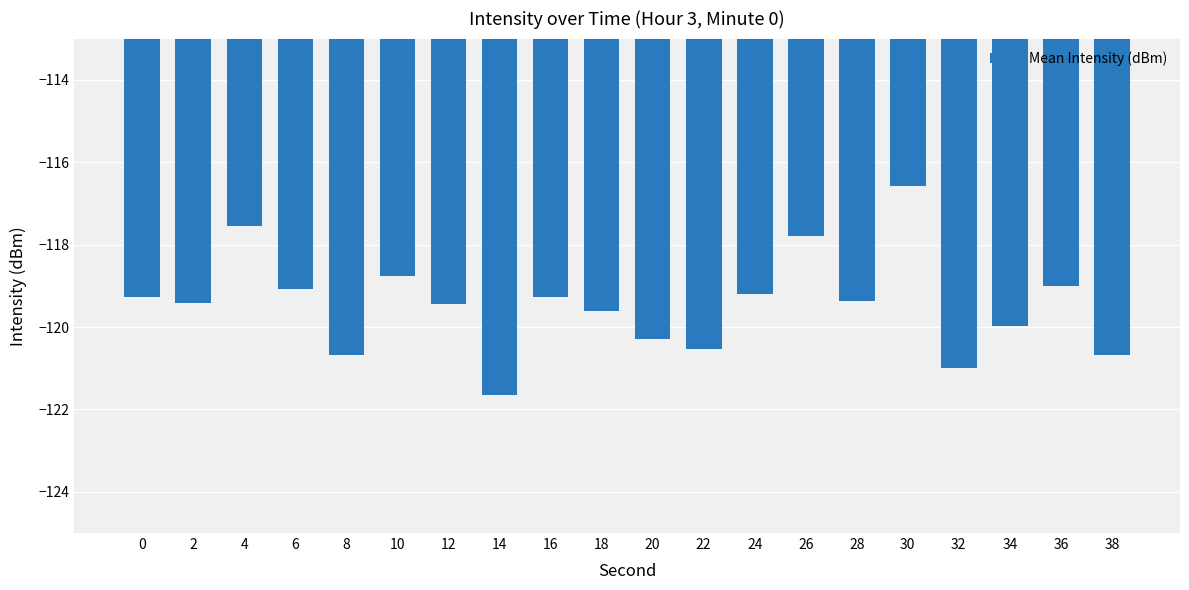

Reading left to right, list all the values displayed in this chart.

-119.3	-119.4	-117.5	-119.1	-120.7	-118.8	-119.4	-121.7	-119.3	-119.6	-120.3	-120.5	-119.2	-117.8	-119.4	-116.6	-121.0	-120.0	-119.0	-120.7